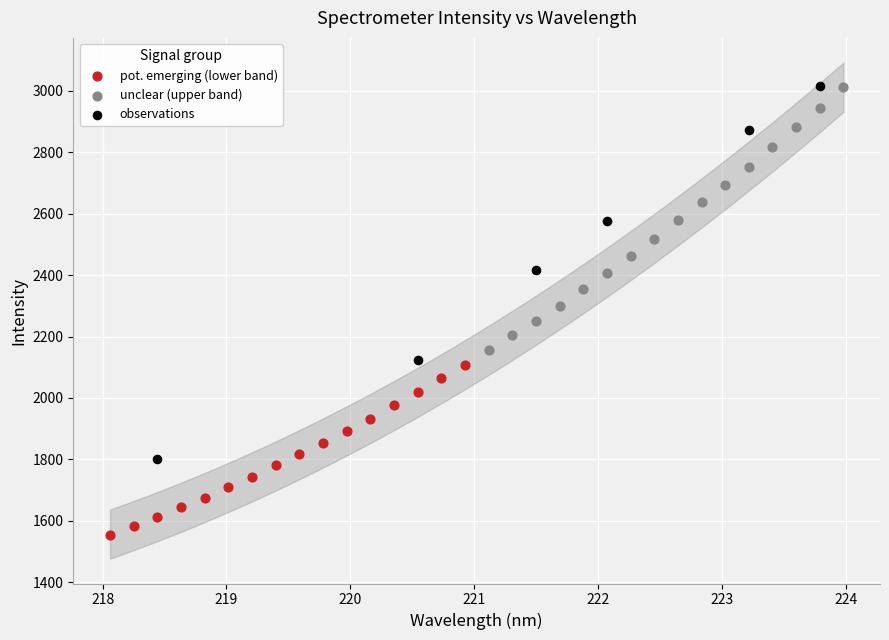

Which series has the widest spread of Y values?

observations